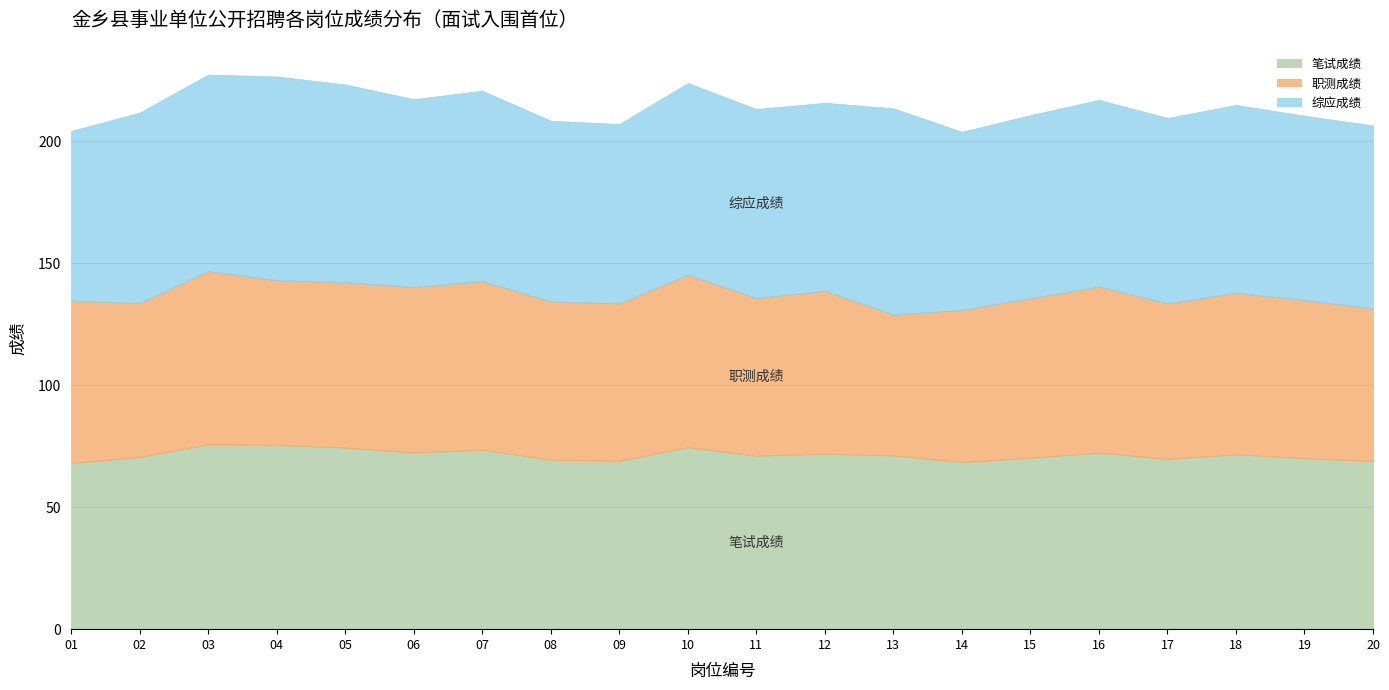

True or false: 综应成绩 and 笔试成绩 intersect in this chart.

False